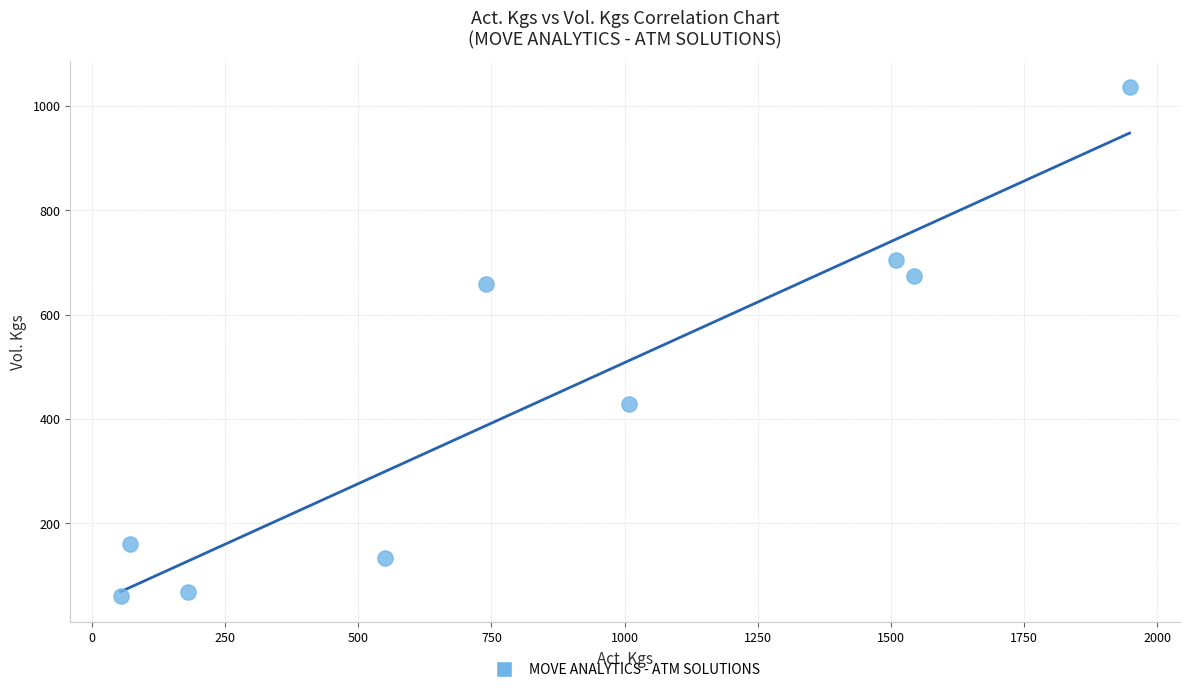

What is the average Y value?

436